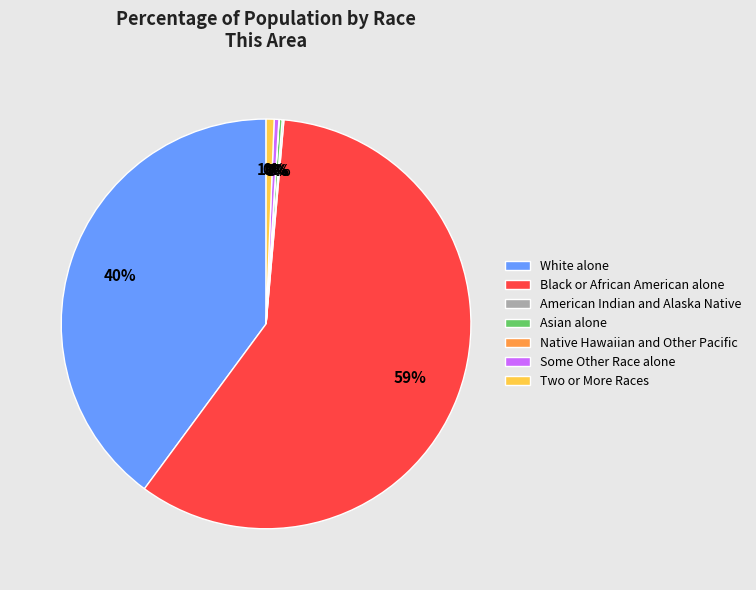

Does Black or African American alone represent more than half of the total?

Yes